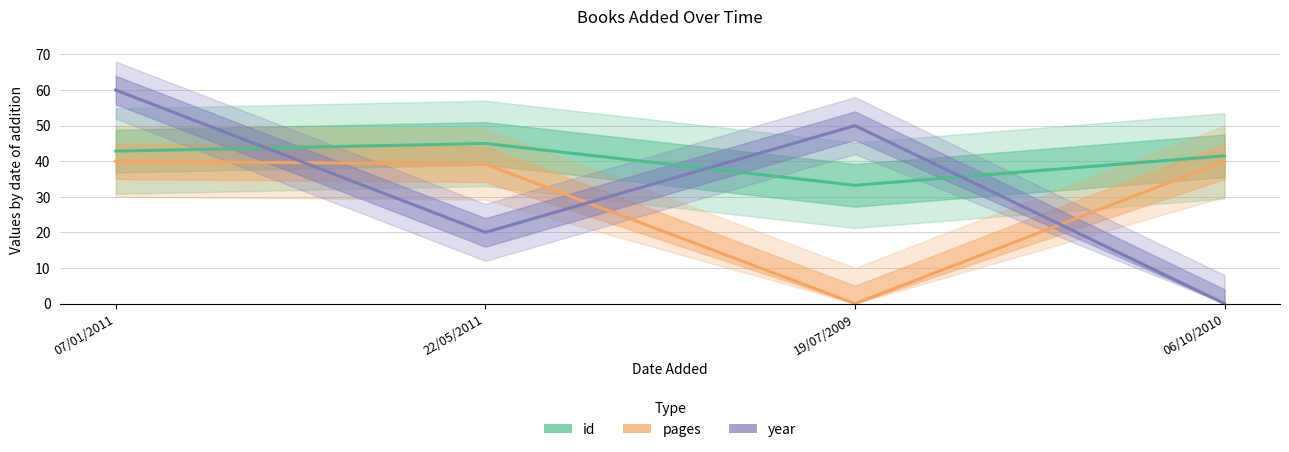

Reading left to right, list all the values displayed in this chart.

id: 07/01/2011=42.8	22/05/2011=45.0	19/07/2009=33.2	06/10/2010=41.5
pages: 07/01/2011=40.0	22/05/2011=39.2	19/07/2009=0.0	06/10/2010=40.0
year: 07/01/2011=60.0	22/05/2011=20.0	19/07/2009=50.0	06/10/2010=0.0